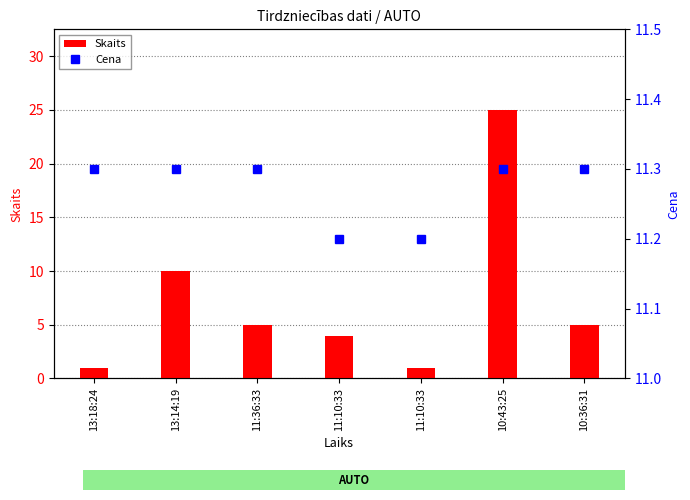

What is the total value across all series at 13:14:19?

21.3